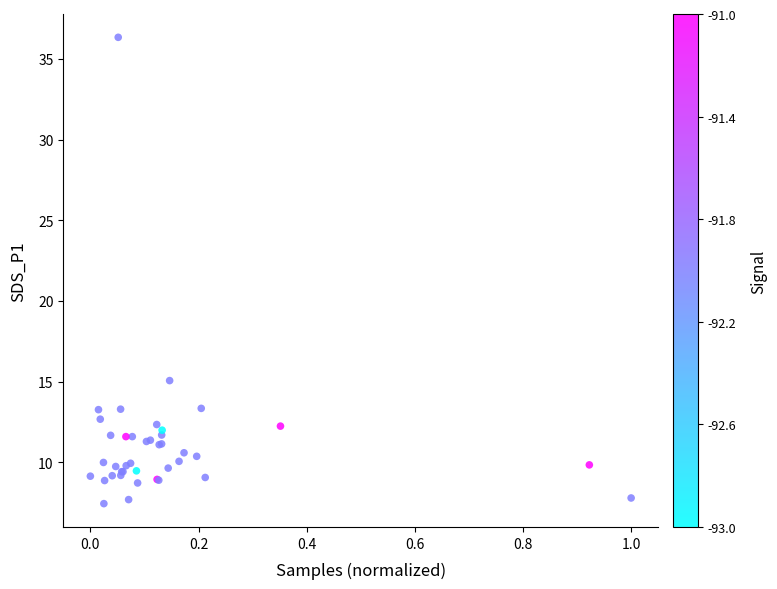

What Y value in the scatter plot is closest to 21?

15.1